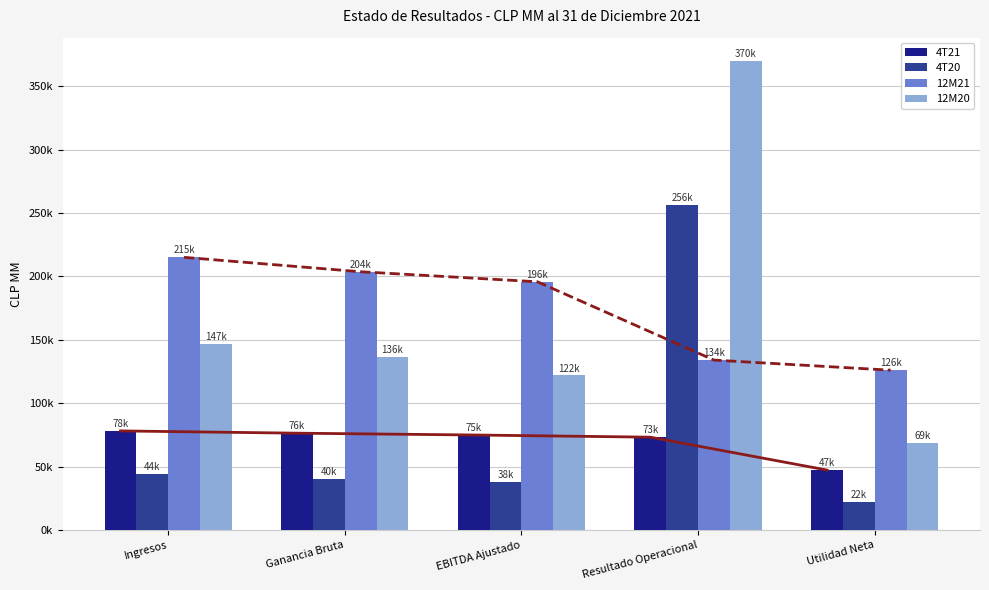

What is the approximate value of 12M21 at Ganancia Bruta?

203680.8